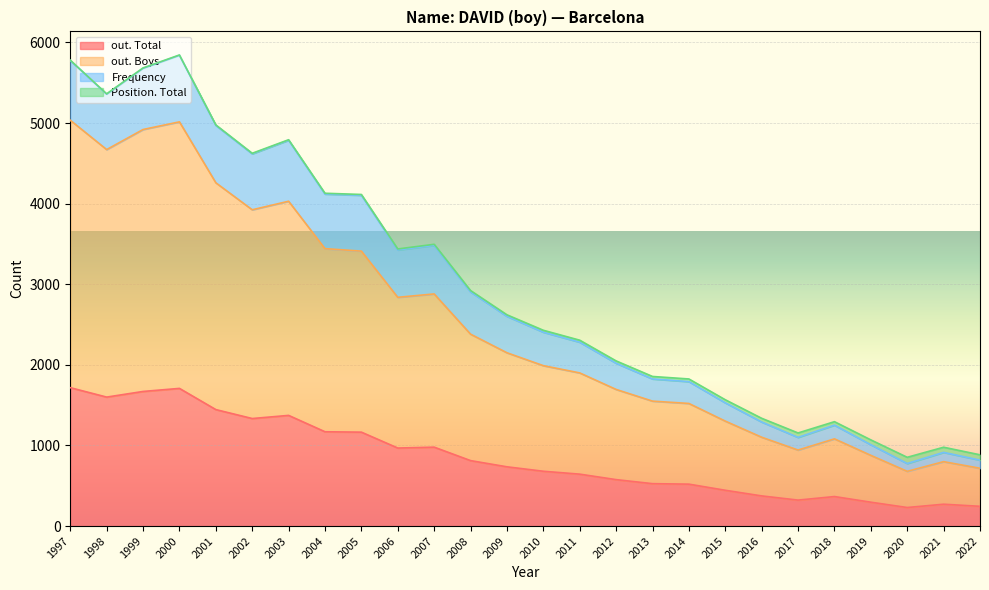

How many lines are shown in the chart?

4